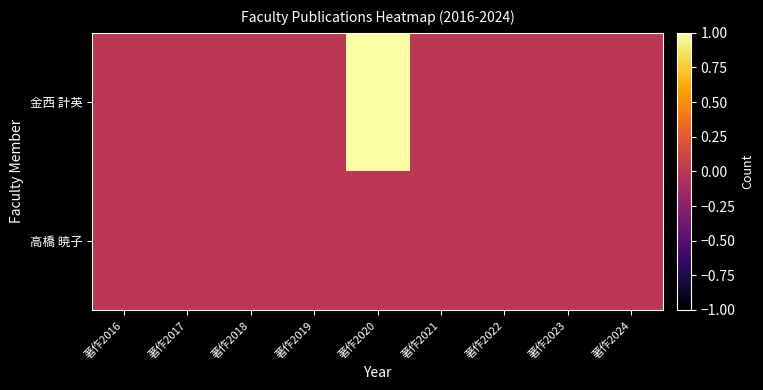

Reading left to right, list all the values displayed in this chart.

金西 計英: 著作2016=0	著作2017=0	著作2018=0	著作2019=0	著作2020=1	著作2021=0	著作2022=0	著作2023=0	著作2024=0
高橋 暁子: 著作2016=0	著作2017=0	著作2018=0	著作2019=0	著作2020=0	著作2021=0	著作2022=0	著作2023=0	著作2024=0